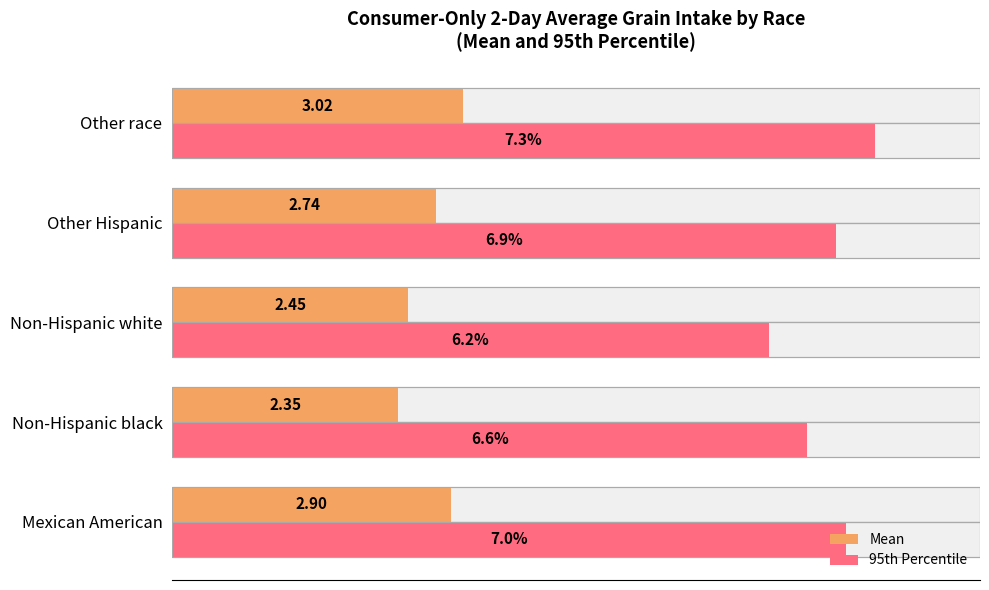

Does the chart contain any negative values?

No